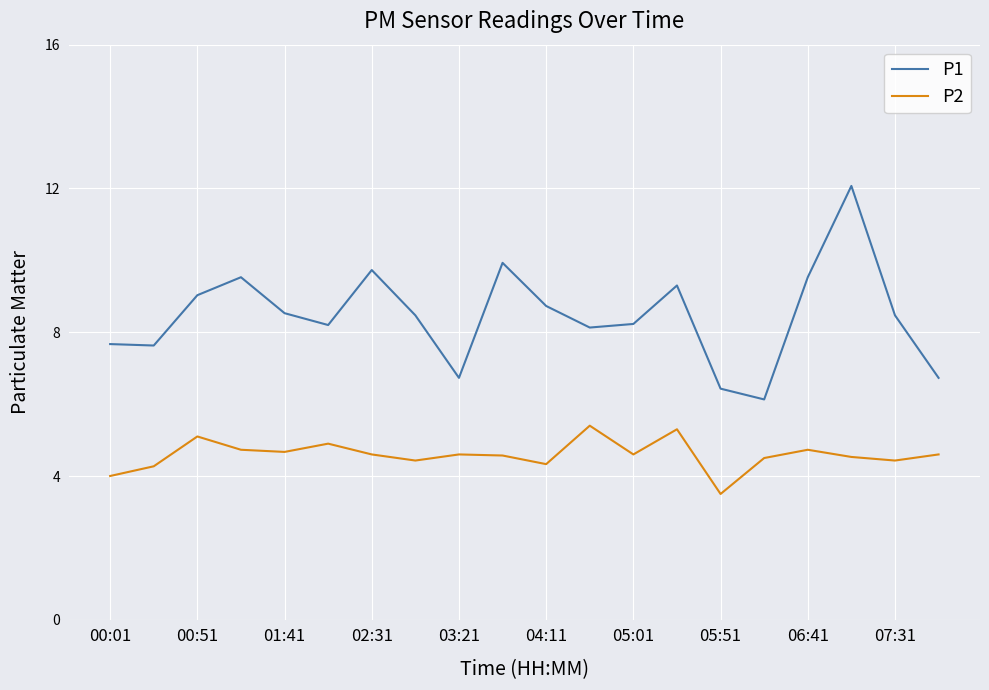

List the series in order of their overall mean, lowest first.

P2, P1